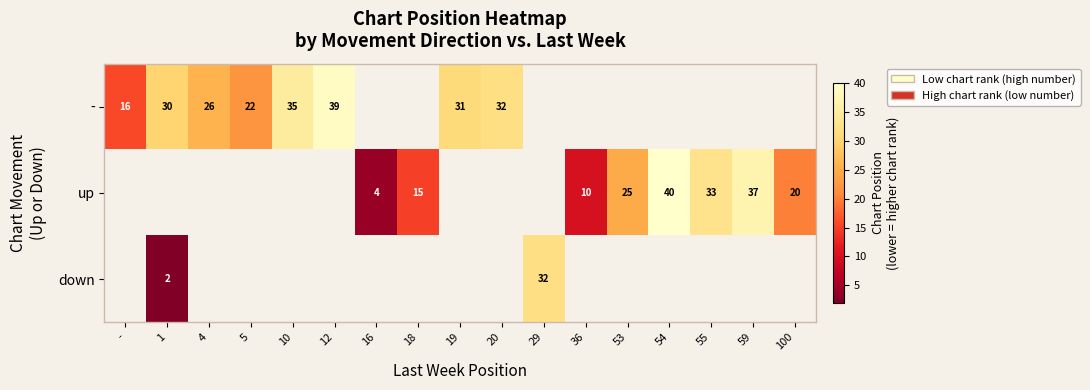

At which label is - closest to 27?

4